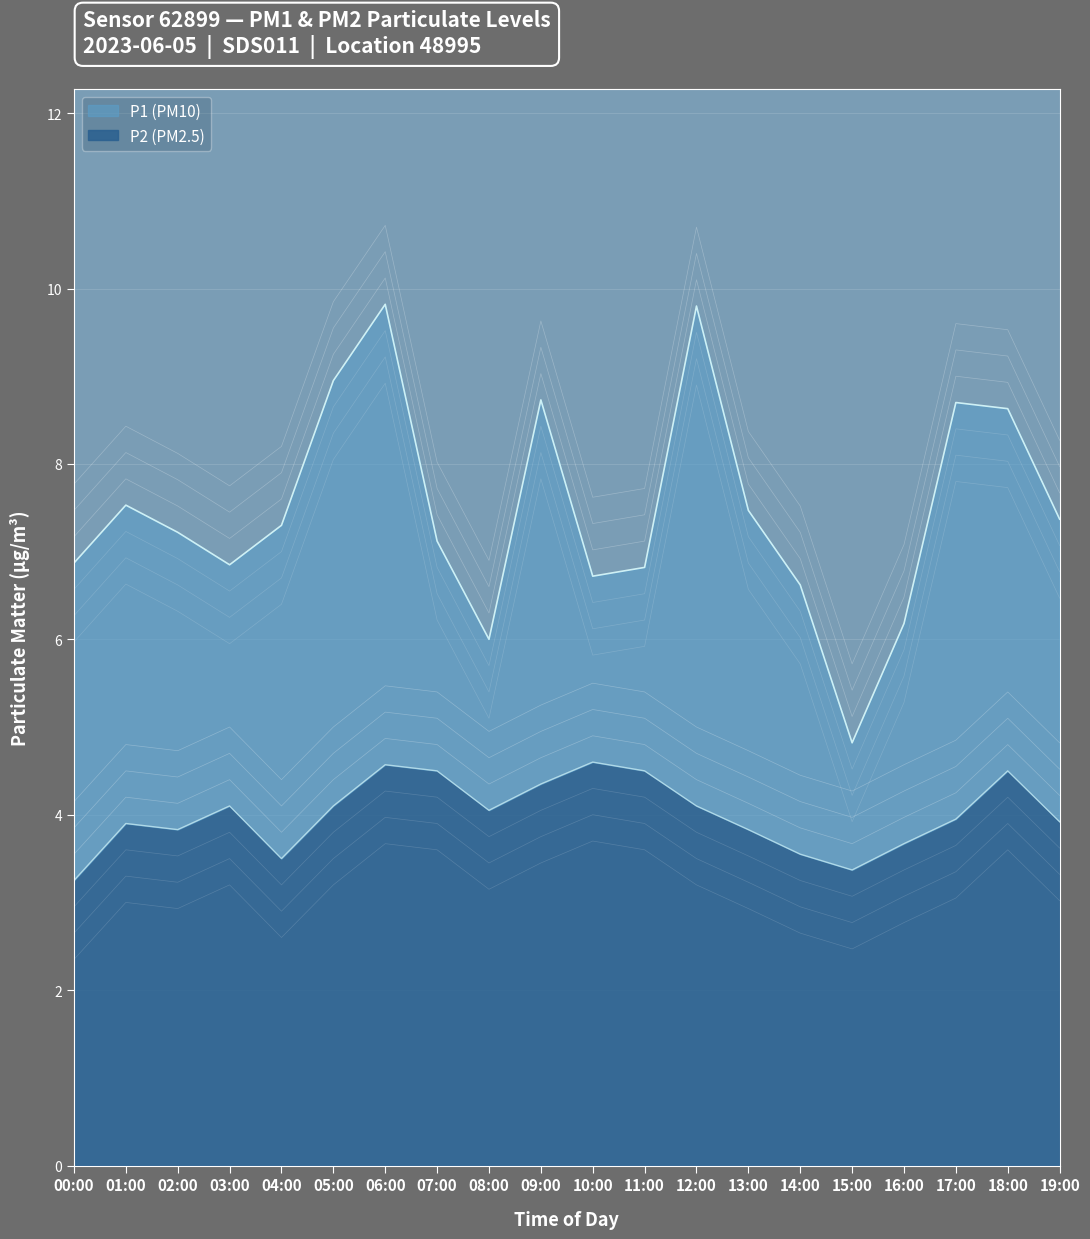

Which series has the largest total across all categories?

P1